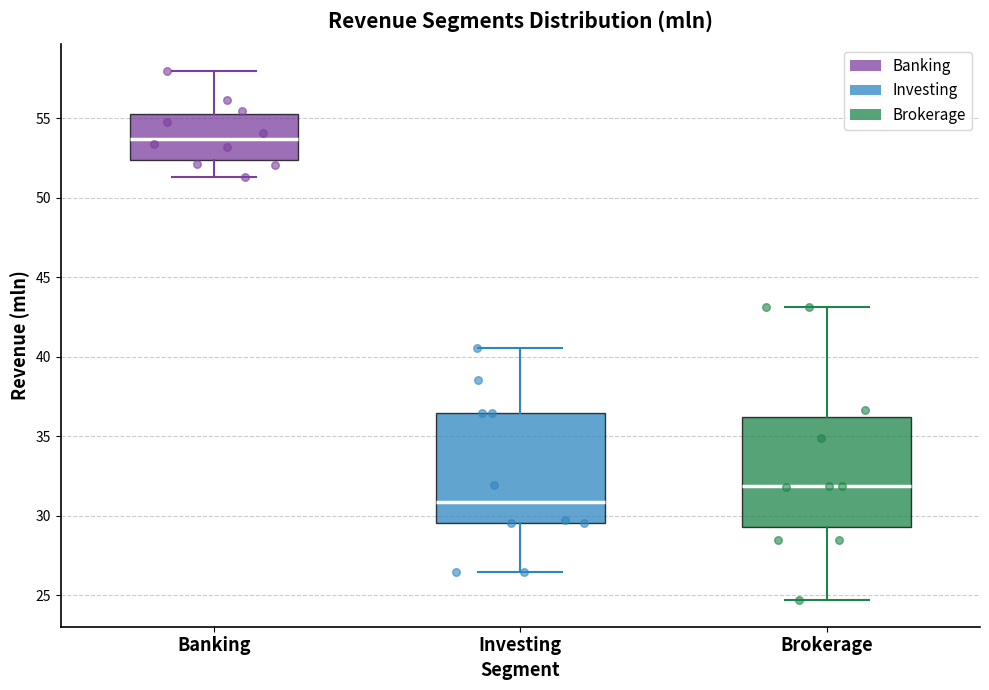

Reading left to right, read every box against the y-axis: the position of its median line, the range the box covers, and the ends of its whiskers. The values are not printed on the chart, so give them approximately, as read against the axis.

Banking: median 53.5, box 52.5 to 55.5, whiskers 51.5 to 58.0
Investing: median 31.0, box 29.5 to 36.5, whiskers 26.5 to 40.5
Brokerage: median 32.0, box 29.5 to 36.0, whiskers 24.5 to 43.0